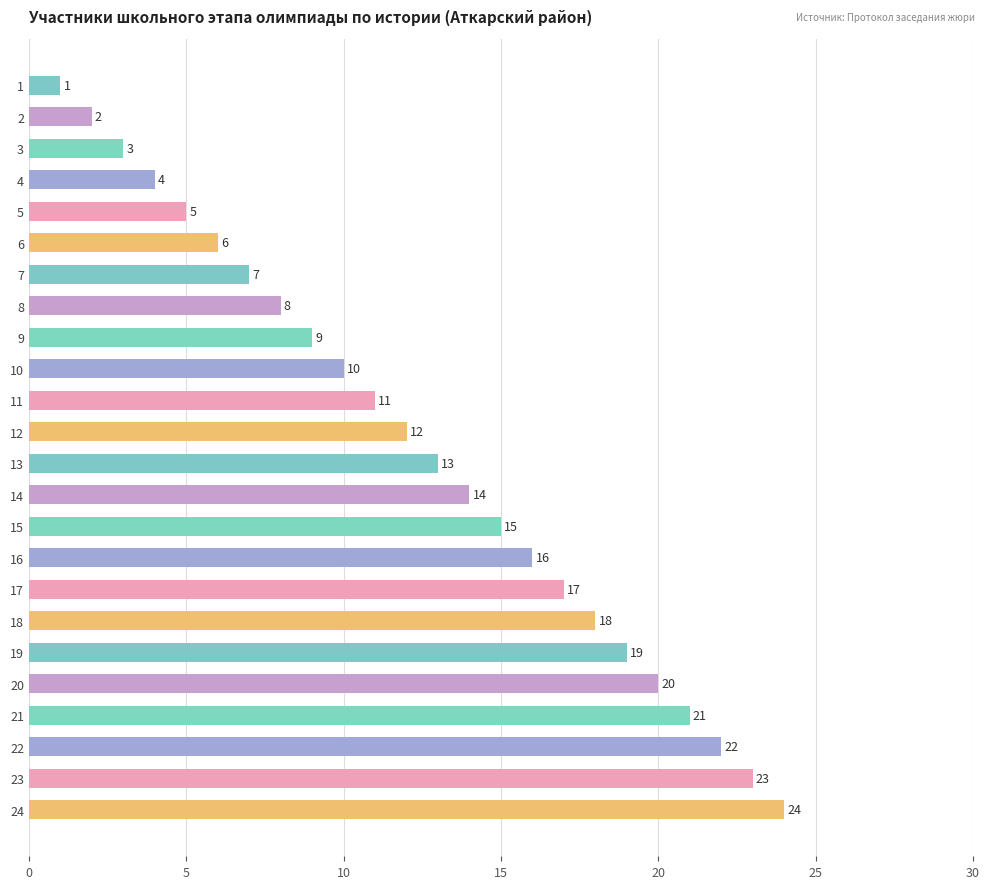

Read the value at 8.

8